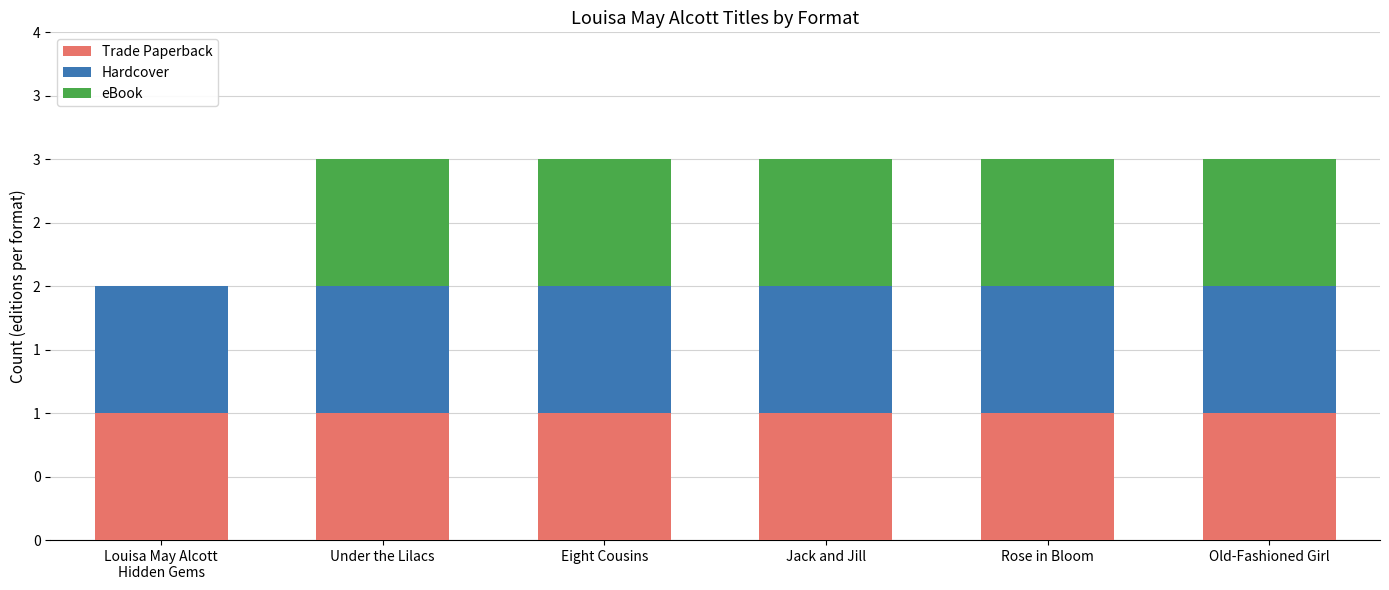

At which category is the sum across all series the highest?

Under the Lilacs